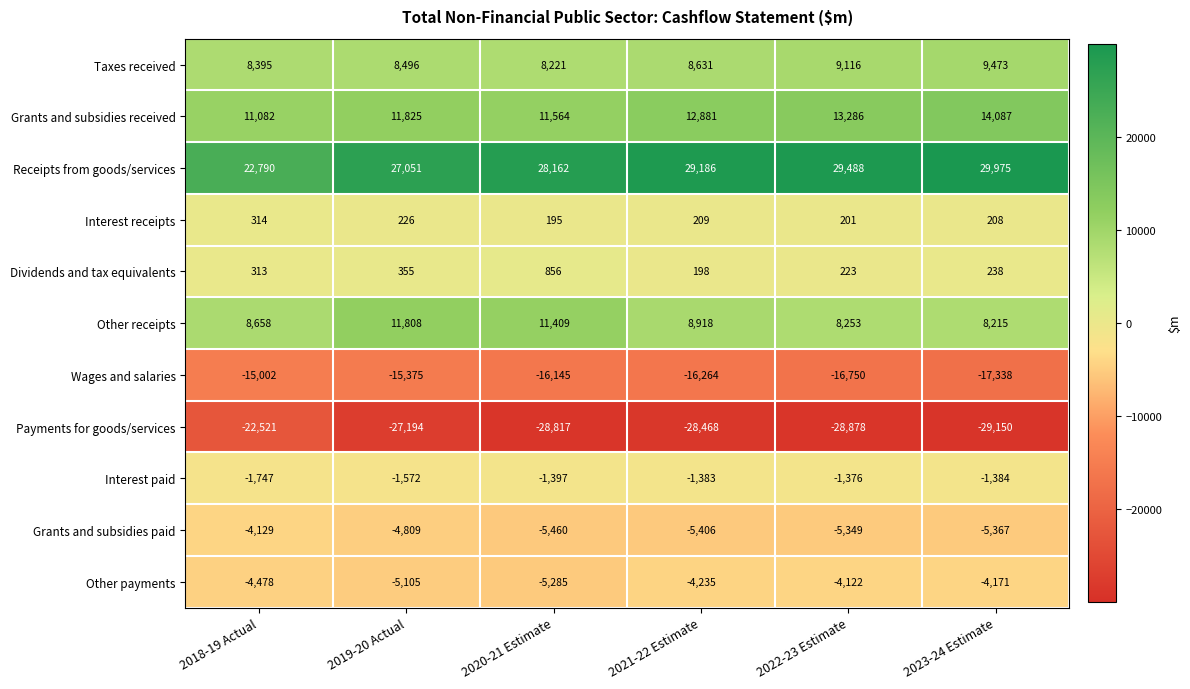

What is the total value across all series at 2022-23 Estimate?

4092